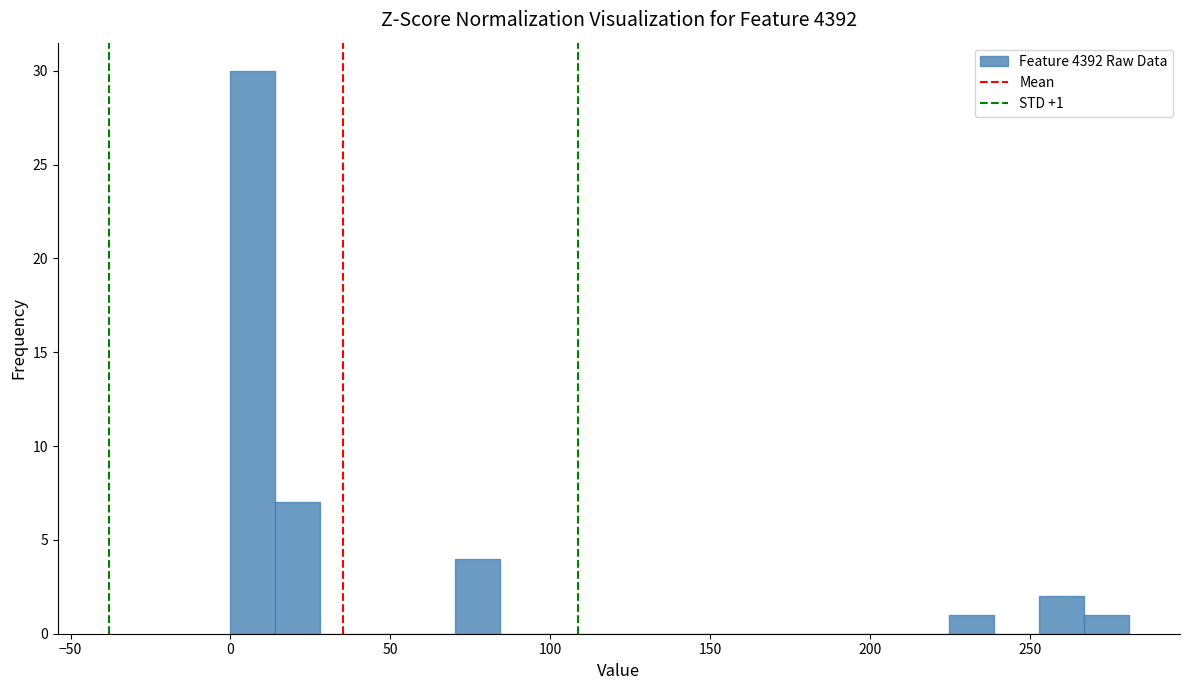

Read against the x-axis, roughly where is the centre of the tallest bar?

5